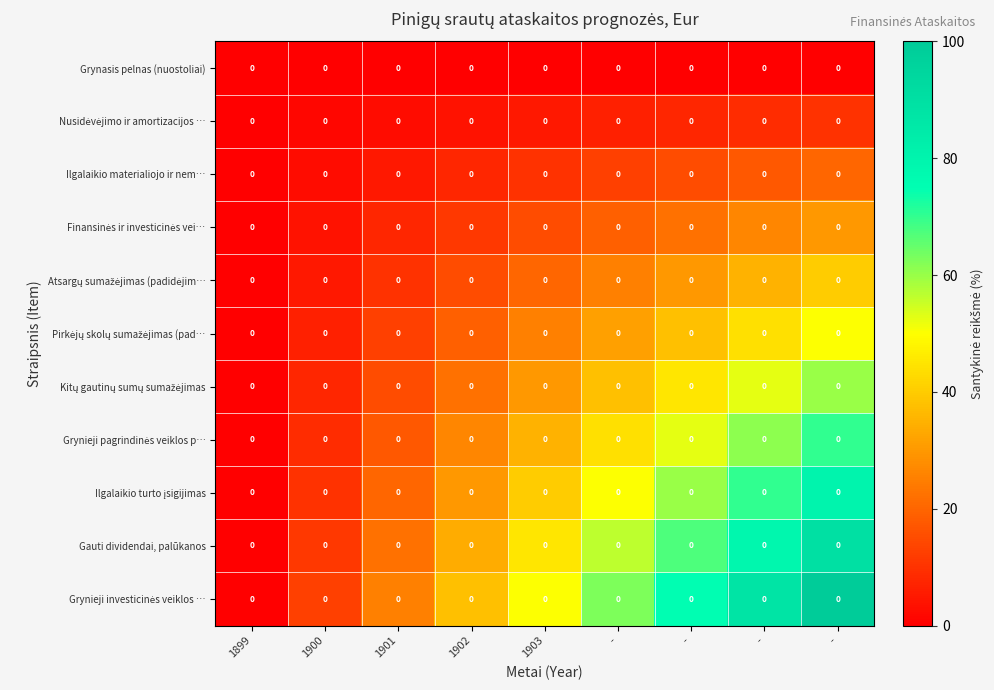

Which series has the largest range (max minus min)?

Grynieji investicinės veiklos …